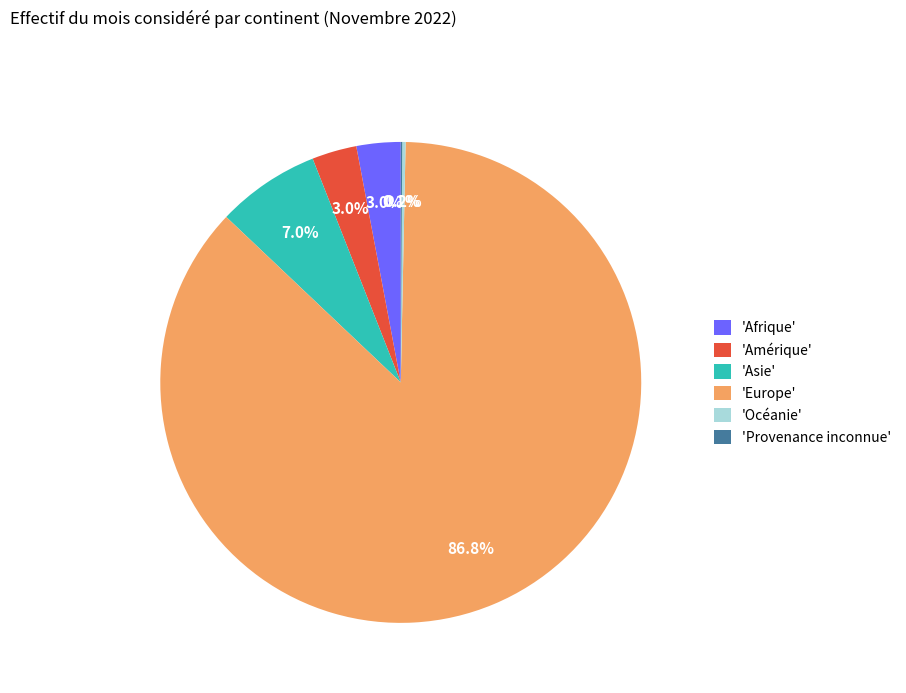

Which category has the biggest portion of the pie?

'Europe'